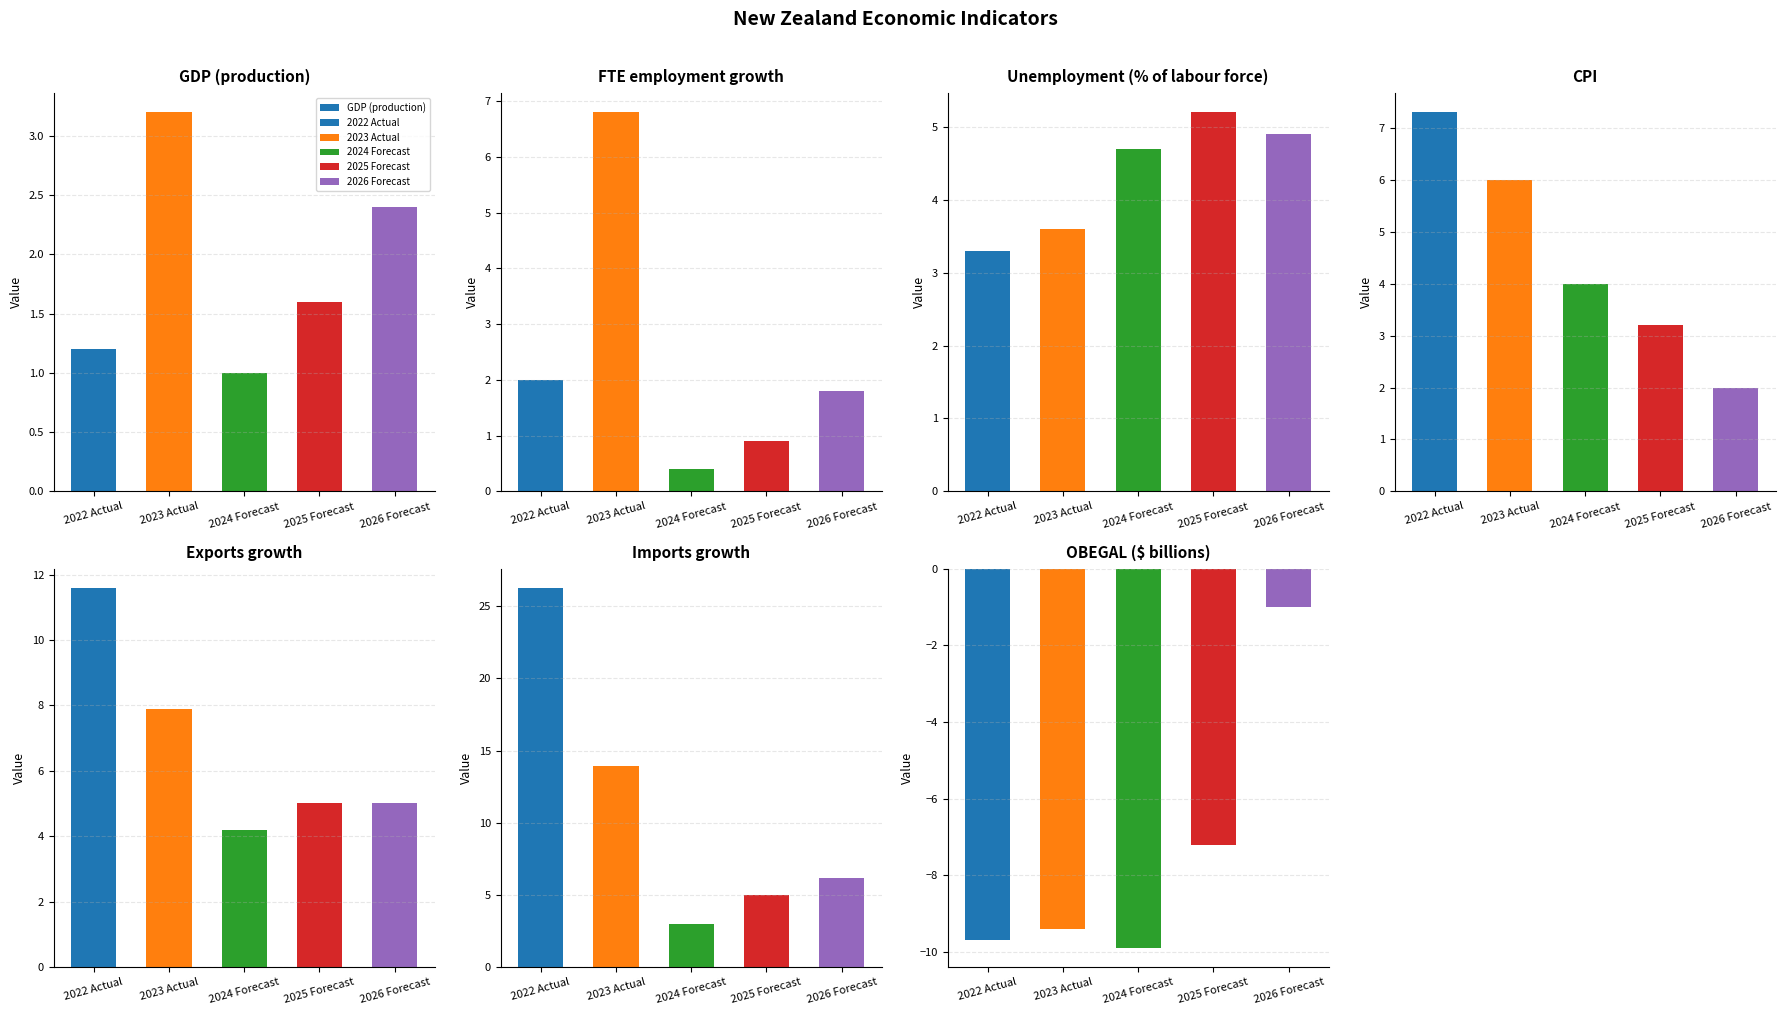

Reading left to right, extract all data points from this chart.

2022 Actual: 1.2	2.0	3.3	7.3	11.6	26.3	-9.7
2023 Actual: 3.2	6.8	3.6	6.0	7.9	13.9	-9.4
2024 Forecast: 1.0	0.4	4.7	4.0	4.2	3.0	-9.9
2025 Forecast: 1.6	0.9	5.2	3.2	5.0	5.0	-7.2
2026 Forecast: 2.4	1.8	4.9	2.0	5.0	6.2	-1.0